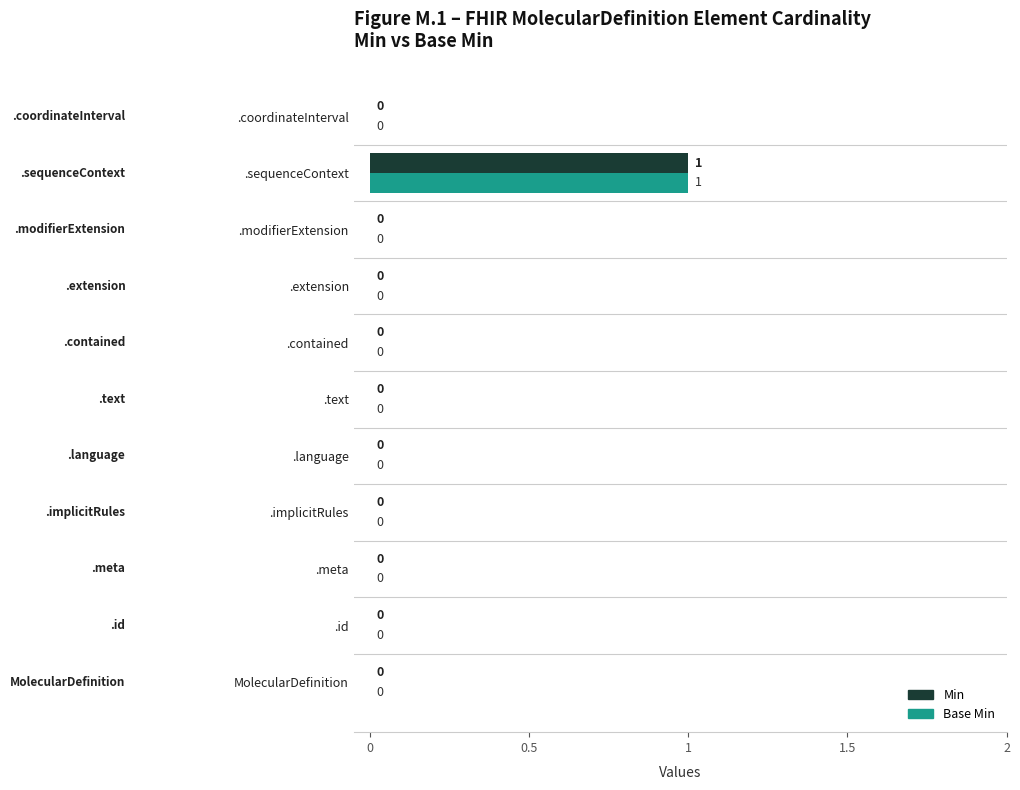

Count the number of data series in this chart.

2